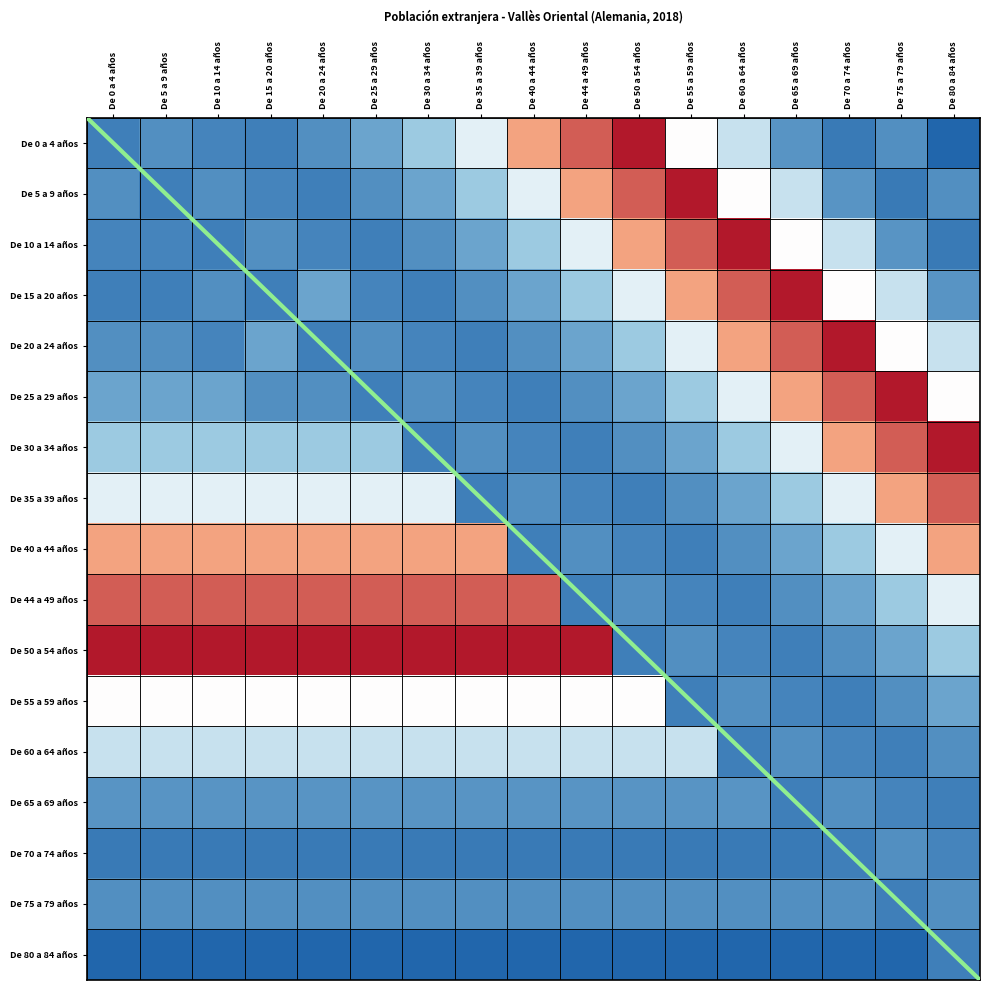

List the series in order of their peak value, highest first.

De 0 a 4 años, De 5 a 9 años, De 10 a 14 años, De 15 a 20 años, De 20 a 24 años, De 25 a 29 años, De 30 a 34 años, De 50 a 54 años, De 35 a 39 años, De 44 a 49 años, De 40 a 44 años, De 55 a 59 años, De 60 a 64 años, De 65 a 69 años, De 70 a 74 años, De 75 a 79 años, De 80 a 84 años